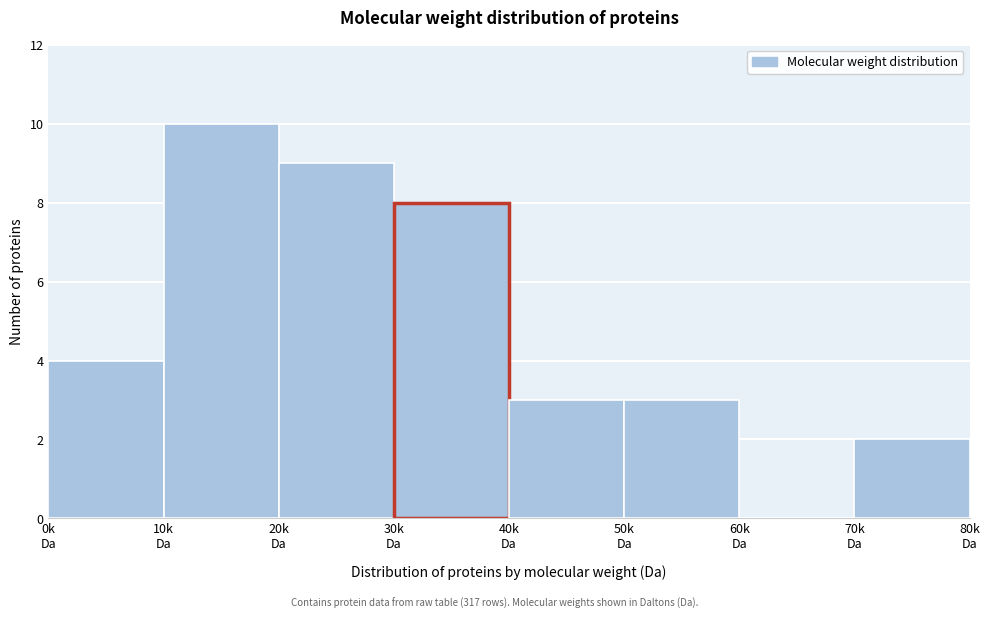

What is the greatest value displayed?

10